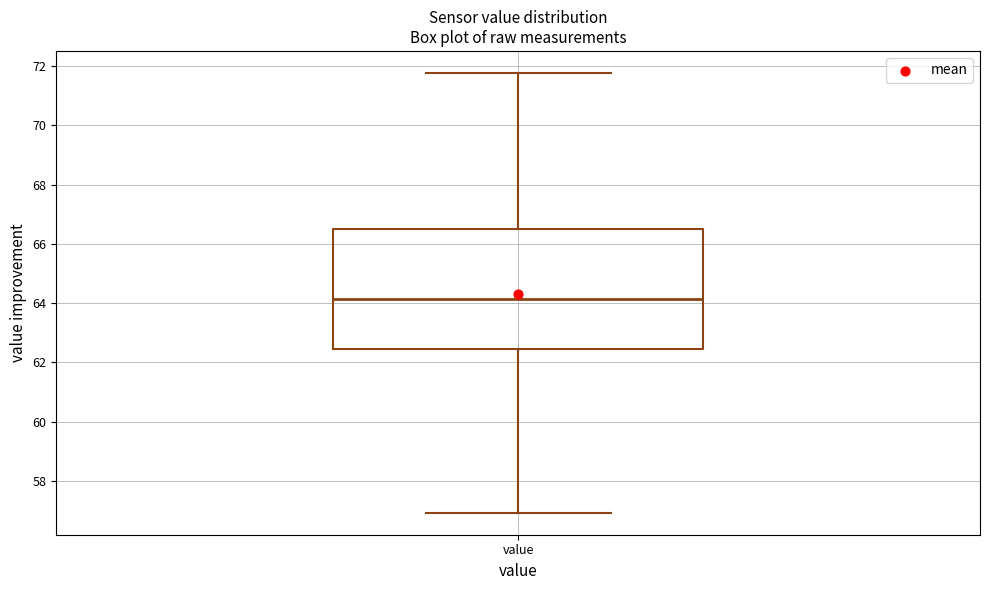

Read this box plot against the y-axis: the position of the median line, the range covered by the box, and the ends of both whiskers. The values are not printed on the chart, so give them approximately, as read against the axis.

median 64.2, box 62.4 to 66.4, whiskers 57.0 to 71.8